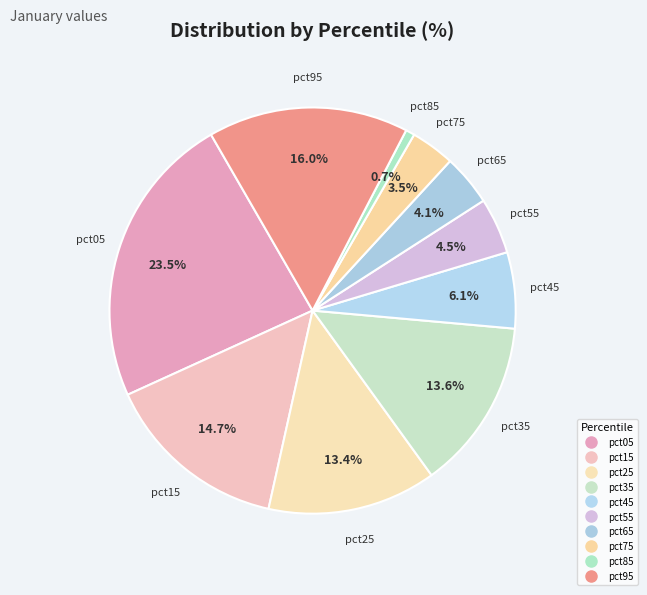

Which has a higher value, pct85 or pct05?

pct05